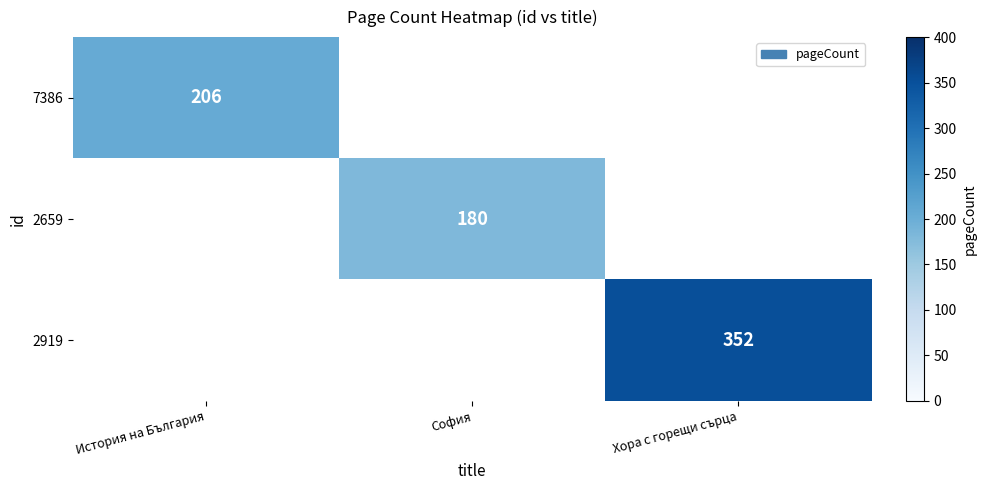

The value of 2919 at Хора с горещи сърца is 169. True or false?

False